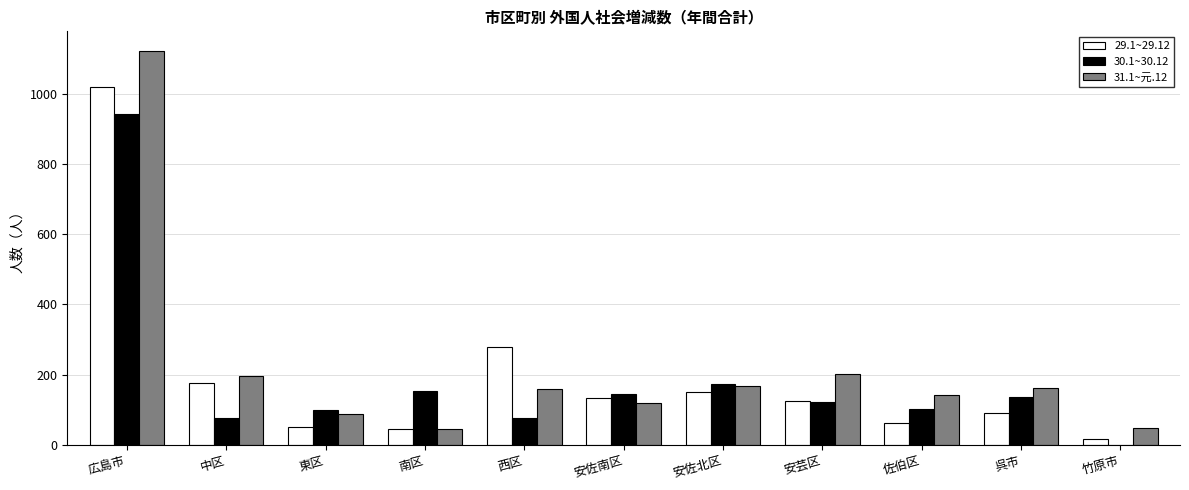

At which category is the sum across all series the highest?

広島市